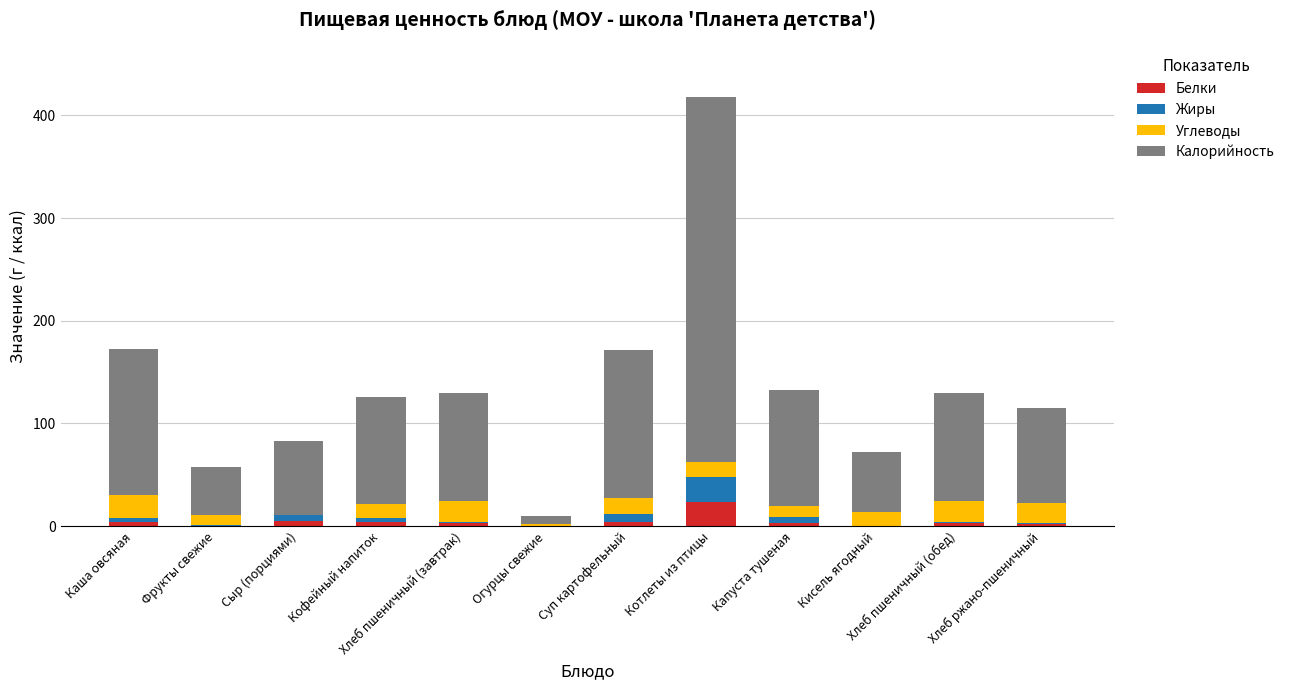

What is the maximum value for Белки?

23.7